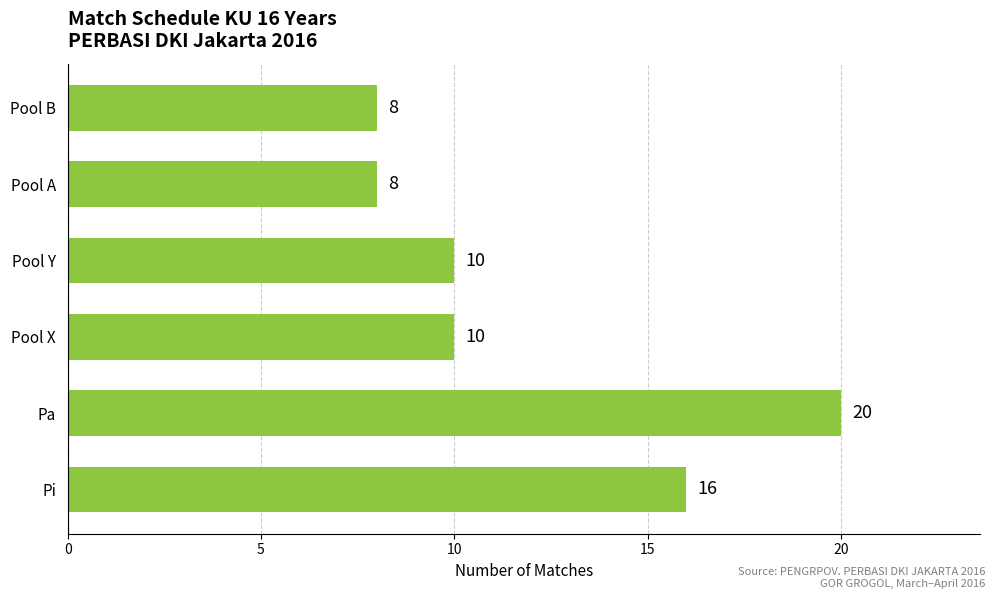

How many bars are there in total?

6